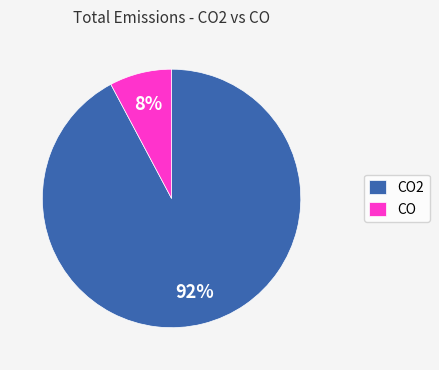

Which slice is the smallest?

CO